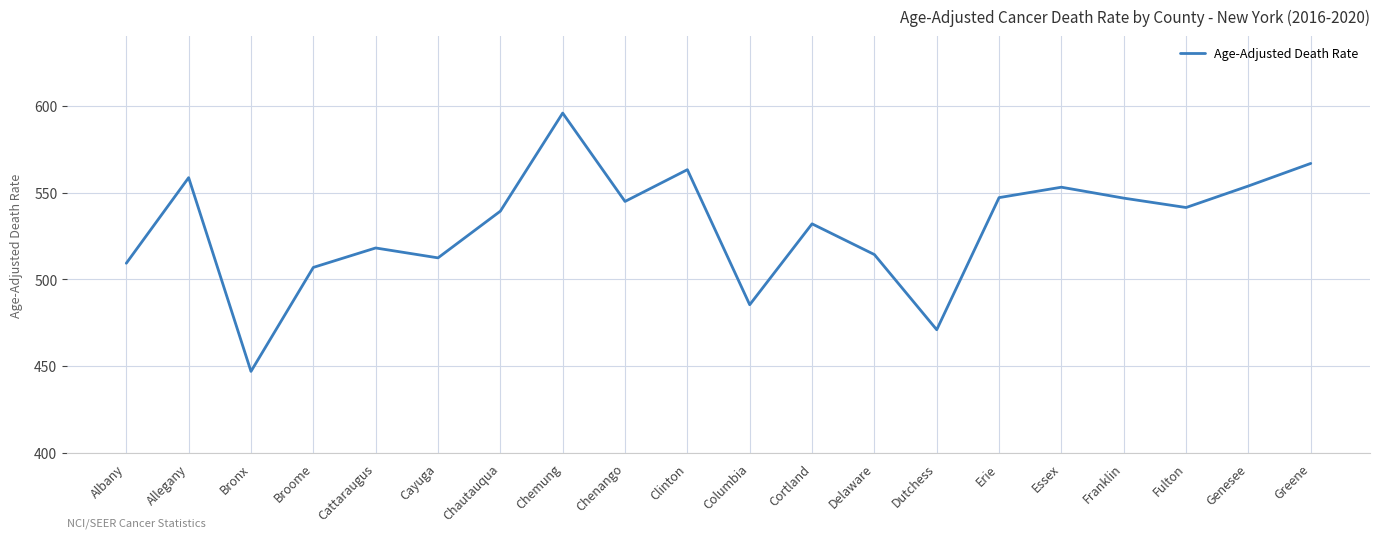

What position from the left is Dutchess?

14